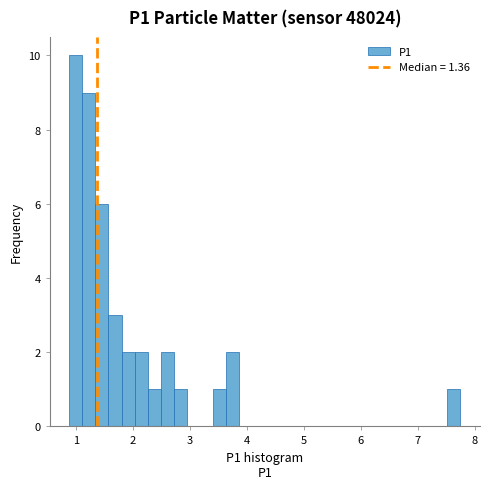

Read against the x-axis, roughly where is the centre of the tallest bar?

1.0